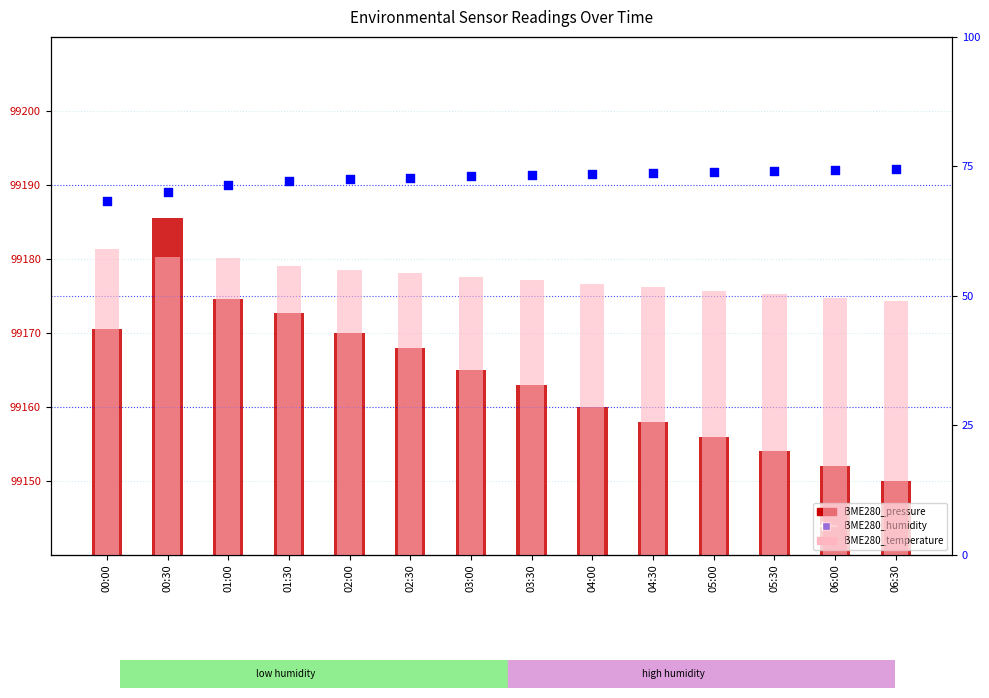

What are all the series names shown in the legend?

BME280_pressure, BME280_humidity, BME280_temperature